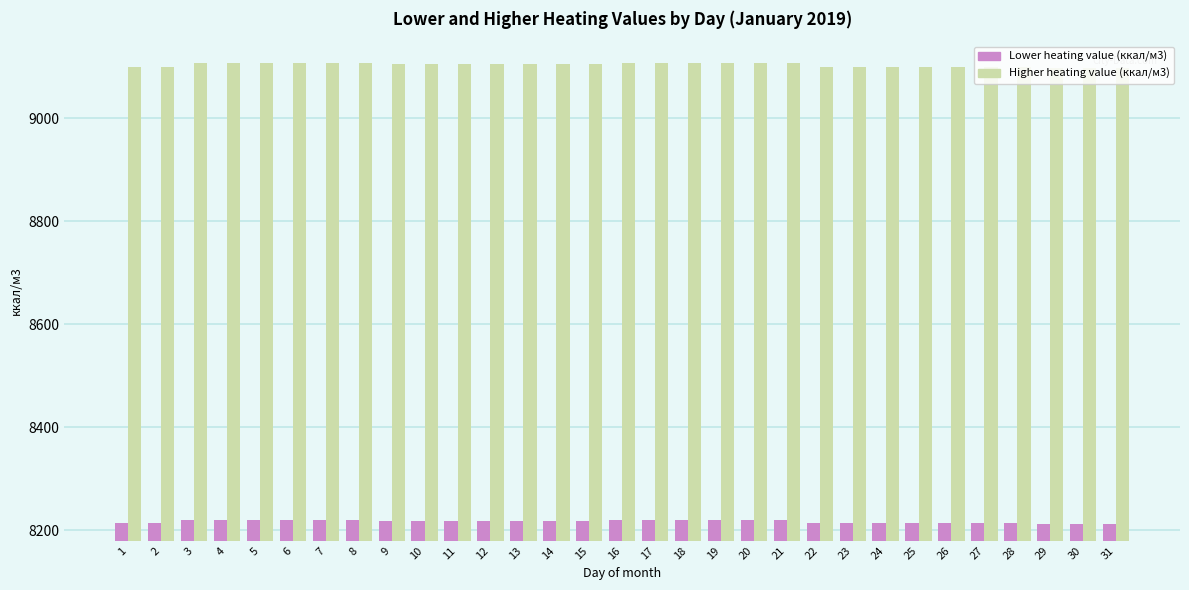

What is the difference between the highest and lowest values at 1?

886.1